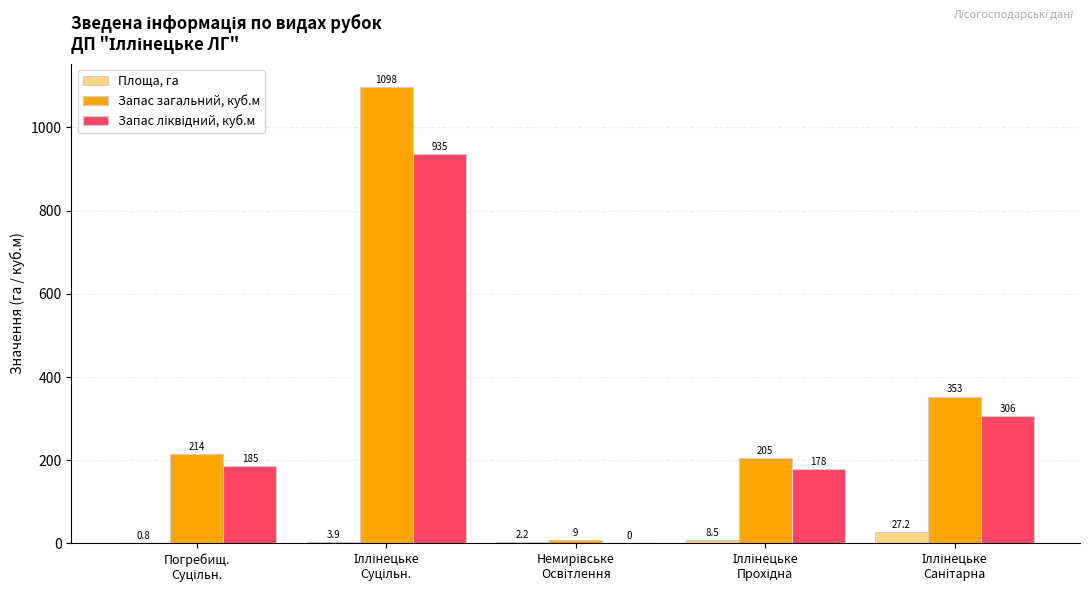

What is the maximum value for Запас загальний, куб.м?

1098.0